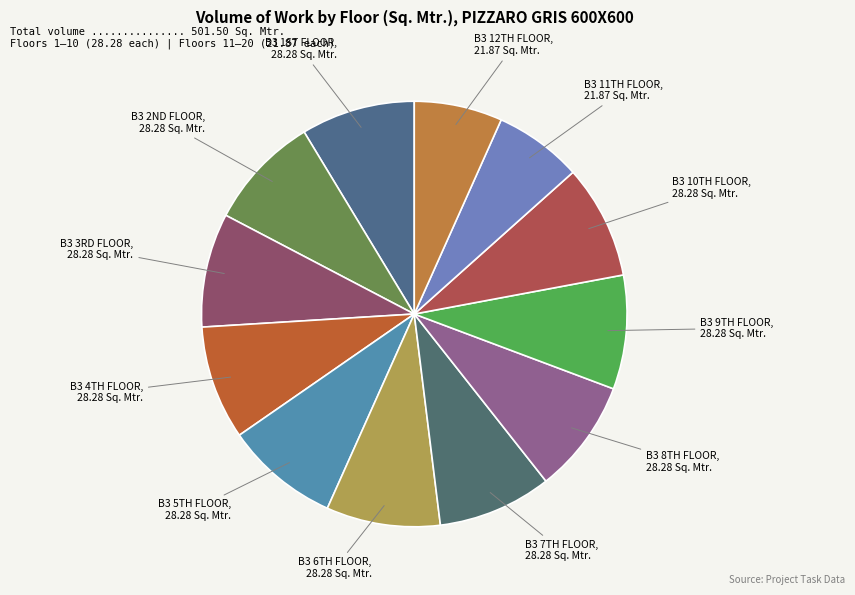

Is there a majority slice in this chart?

No